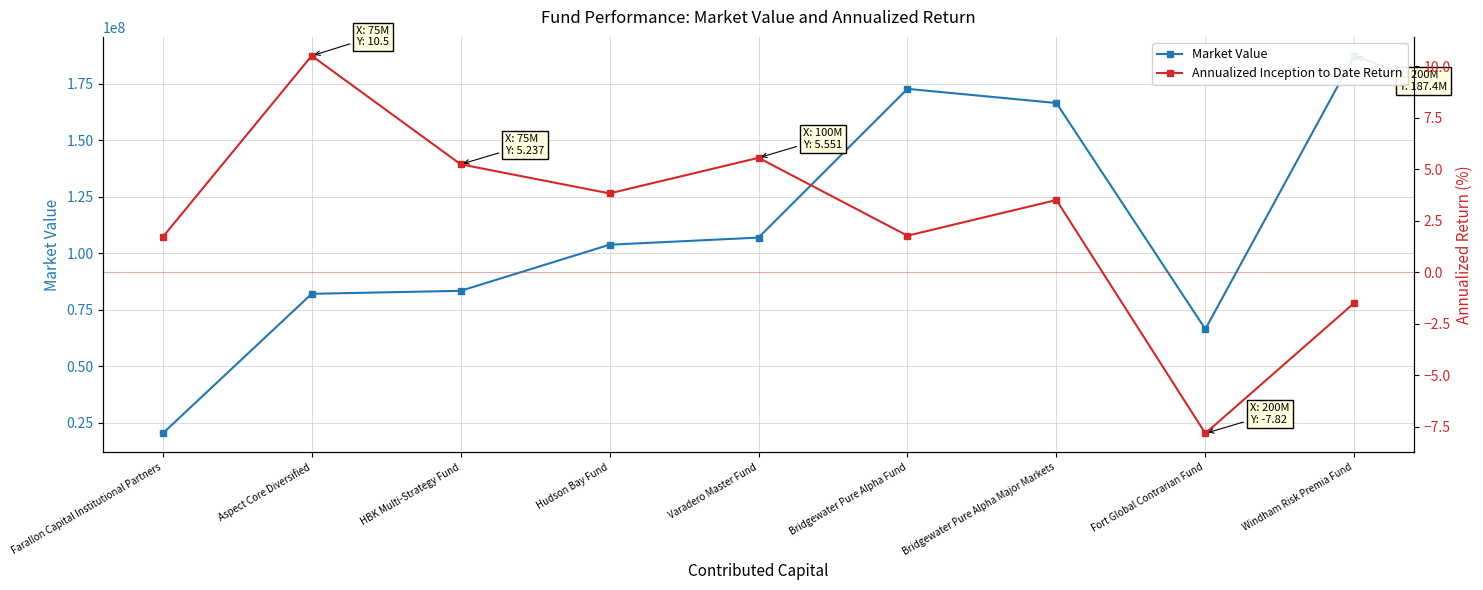

How many interior local valleys does the Annualized Inception to Date Return series have?

3